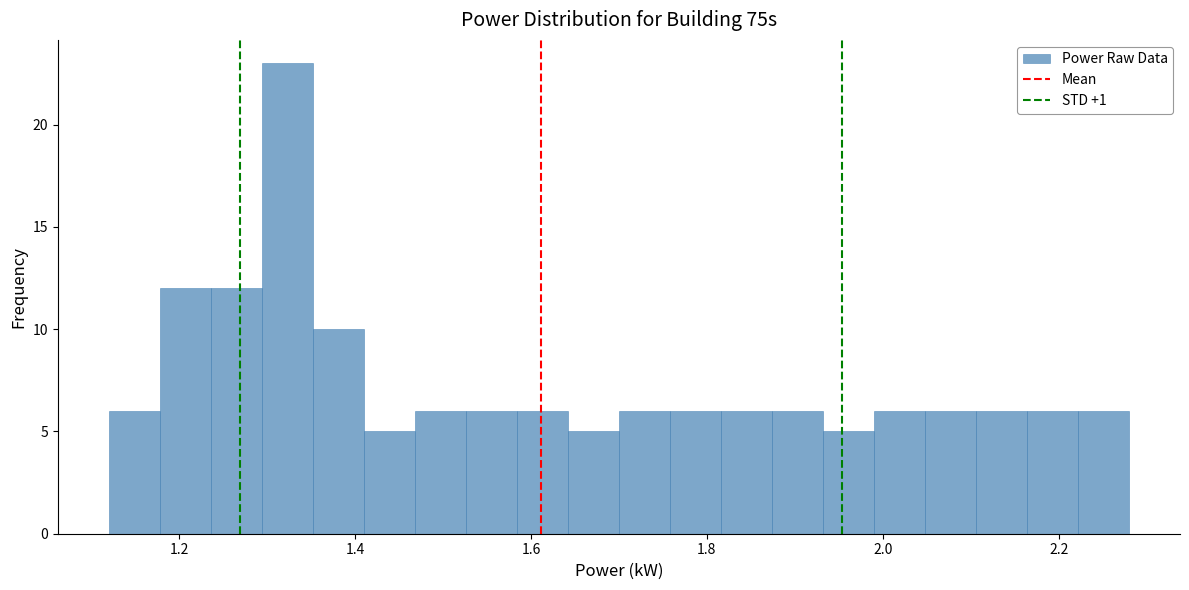

Read against the x-axis, roughly where is the centre of the tallest bar?

1.32